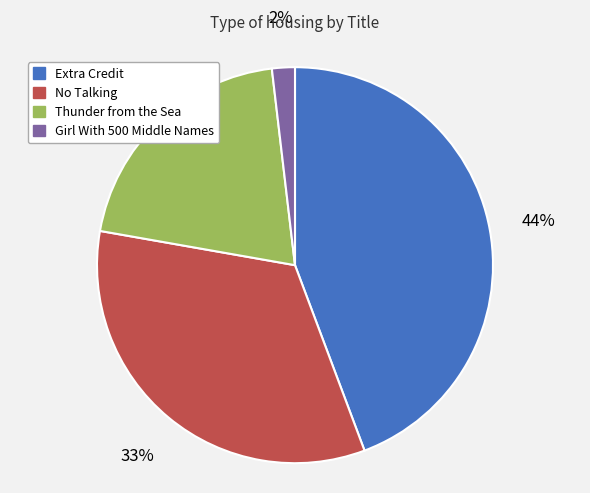

To the nearest percent, what is the average slice percentage?

25%